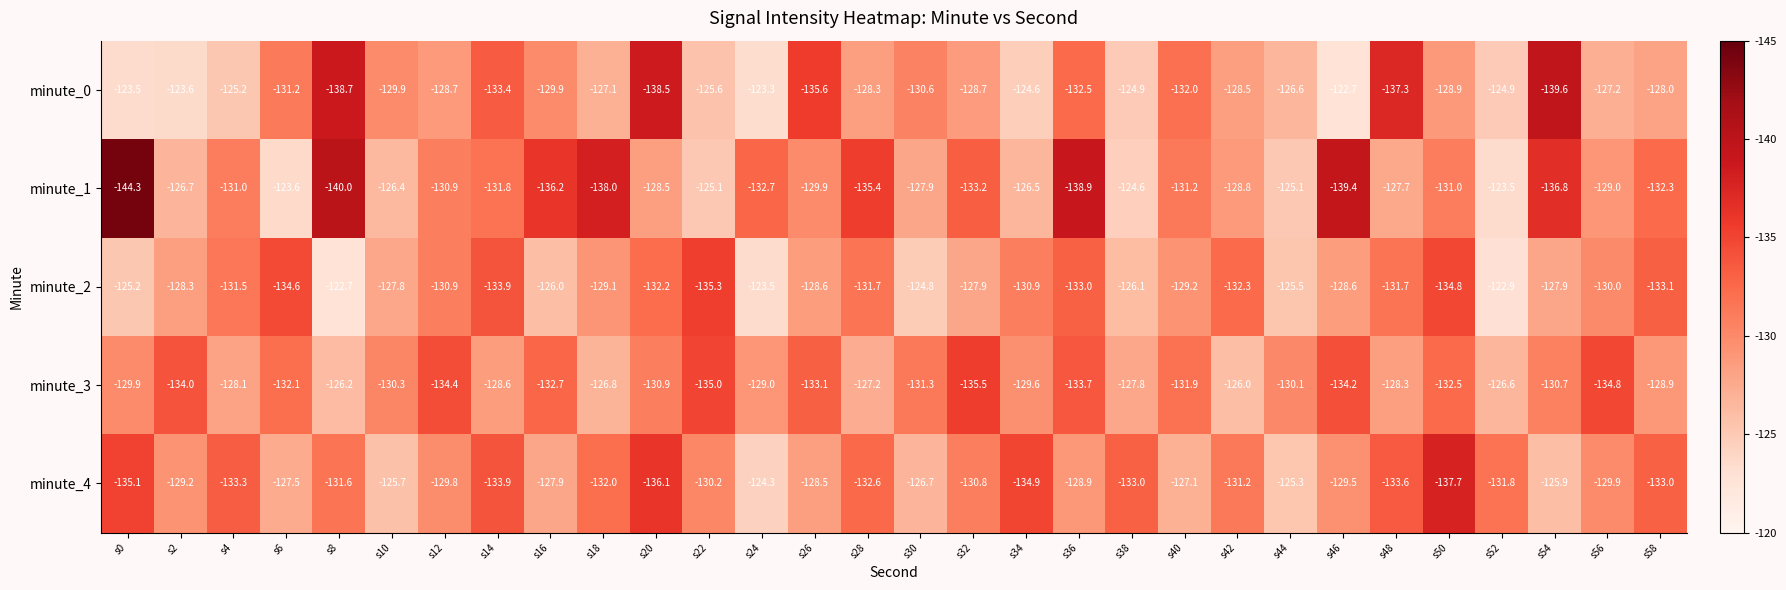

What is the greatest value displayed?

-122.7